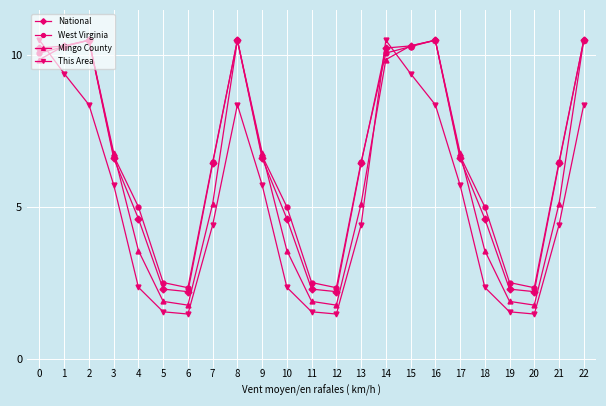

Does the chart display data point markers on the line(s)?

Yes